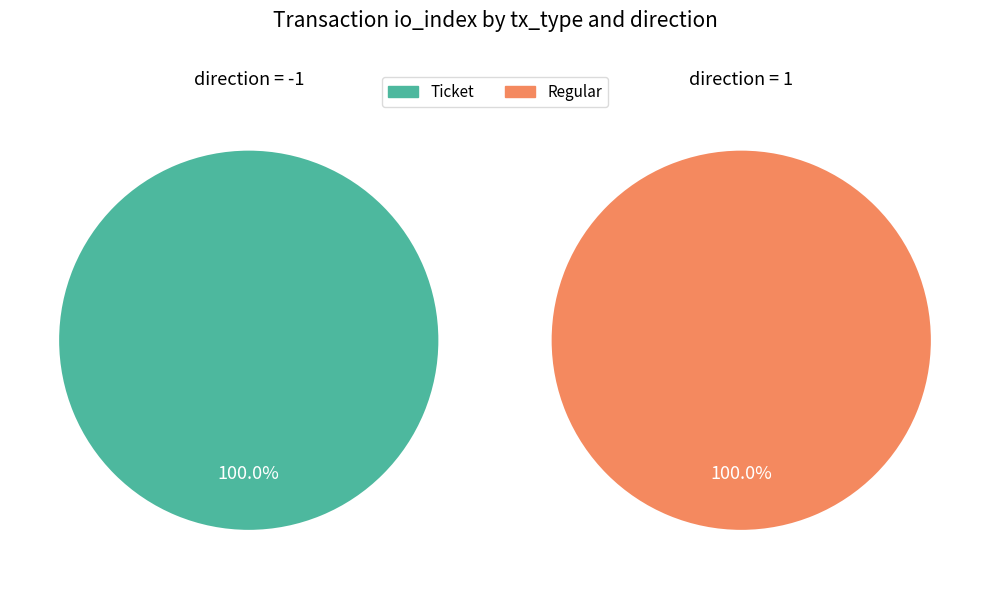

Does Regular account for over 50% of the chart?

Yes